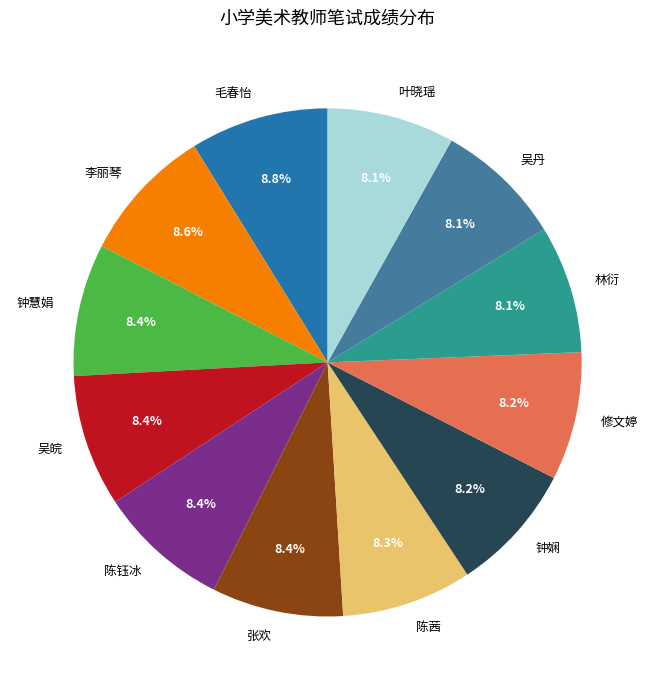

Is 吴丹 the majority of the pie?

No